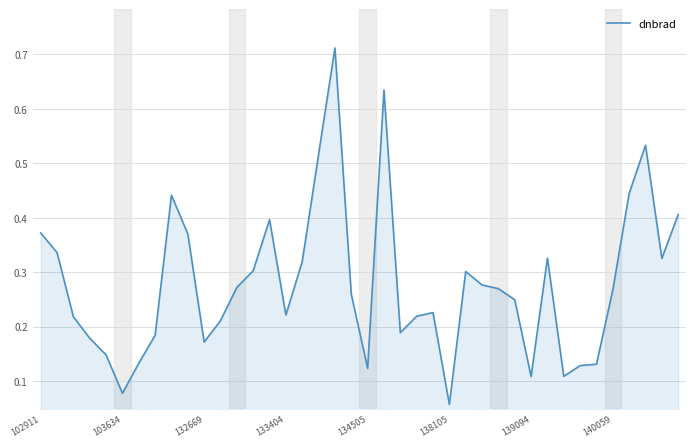

Does the chart have visible grid lines?

Yes